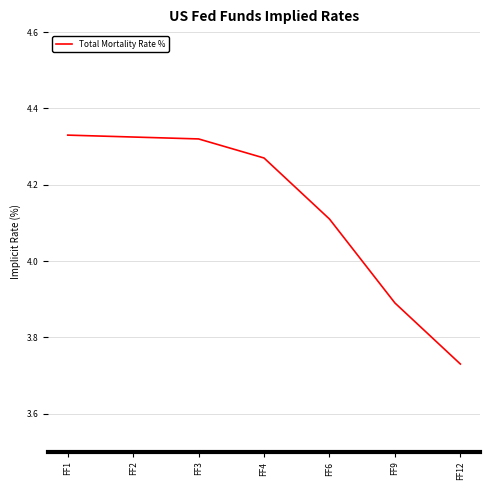

Which category has the lowest value across all series?

FF12